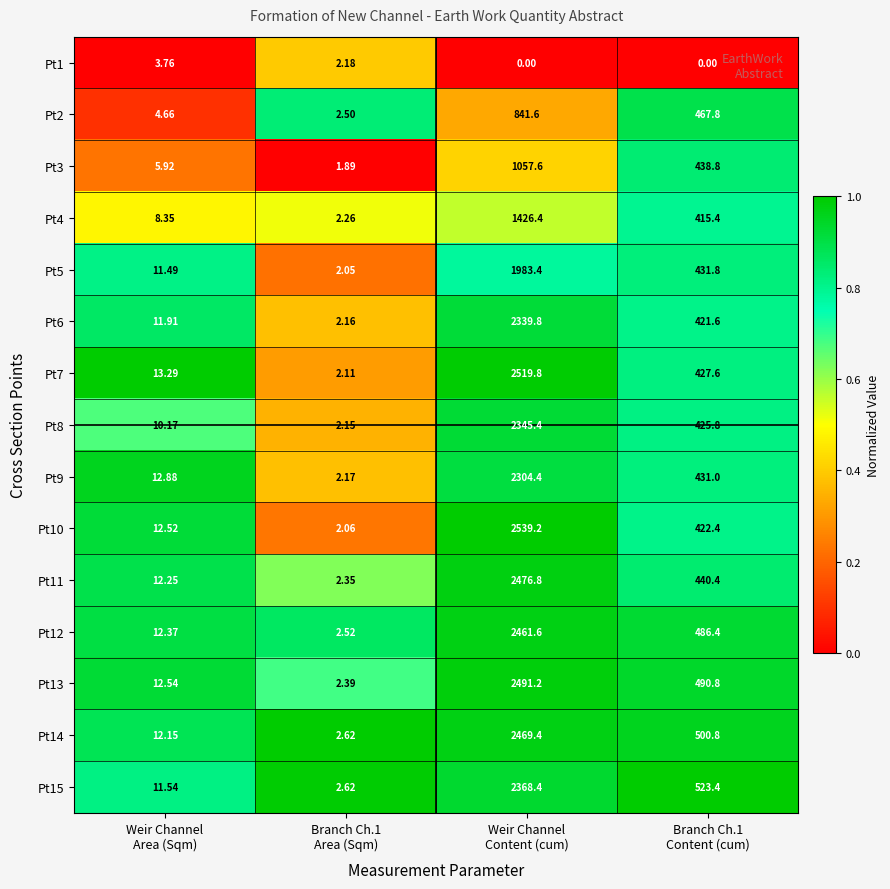

What is the maximum value shown in the chart?

2539.2